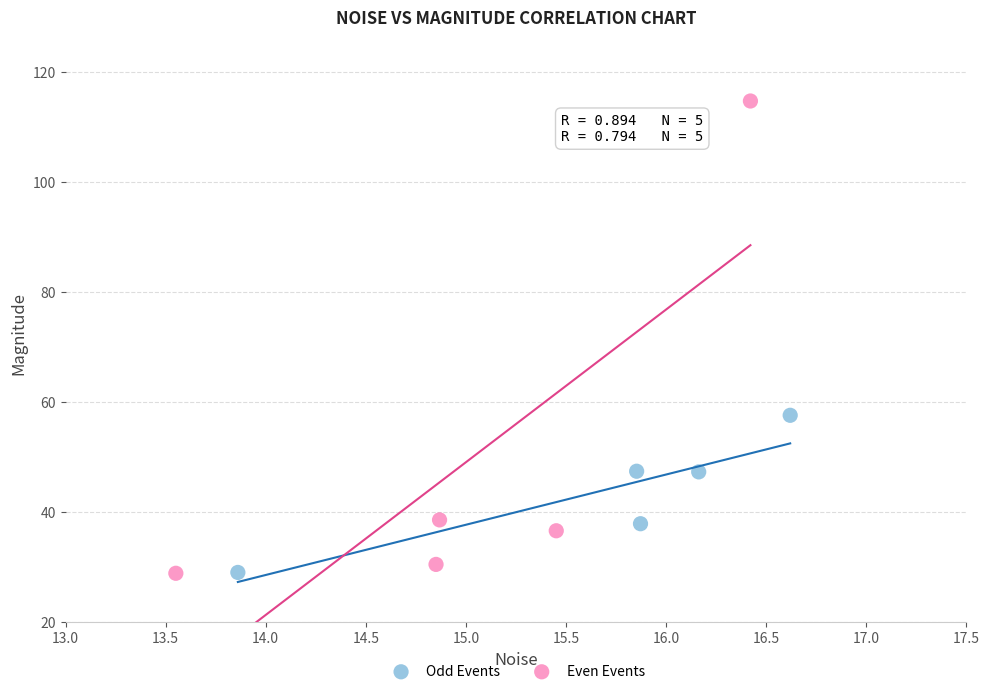

Which series has the largest Y range (max minus min)?

Even Events